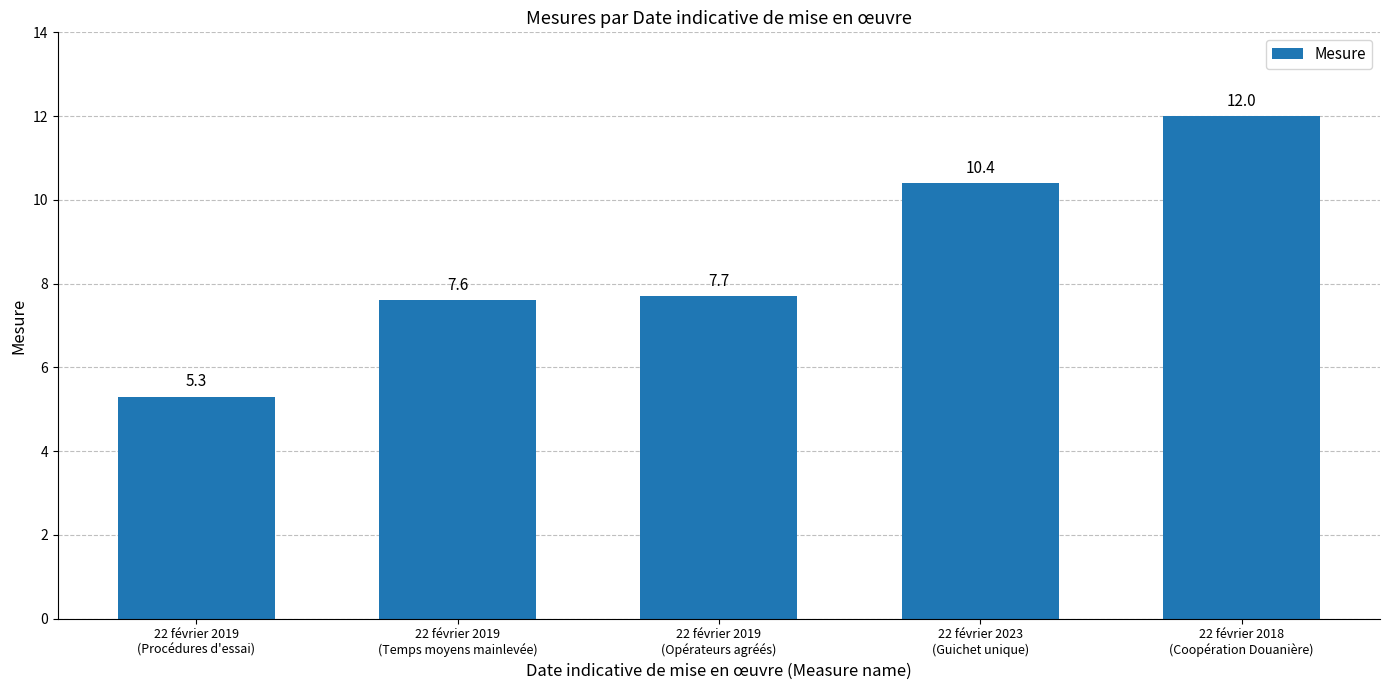

How many values are below 7?

1